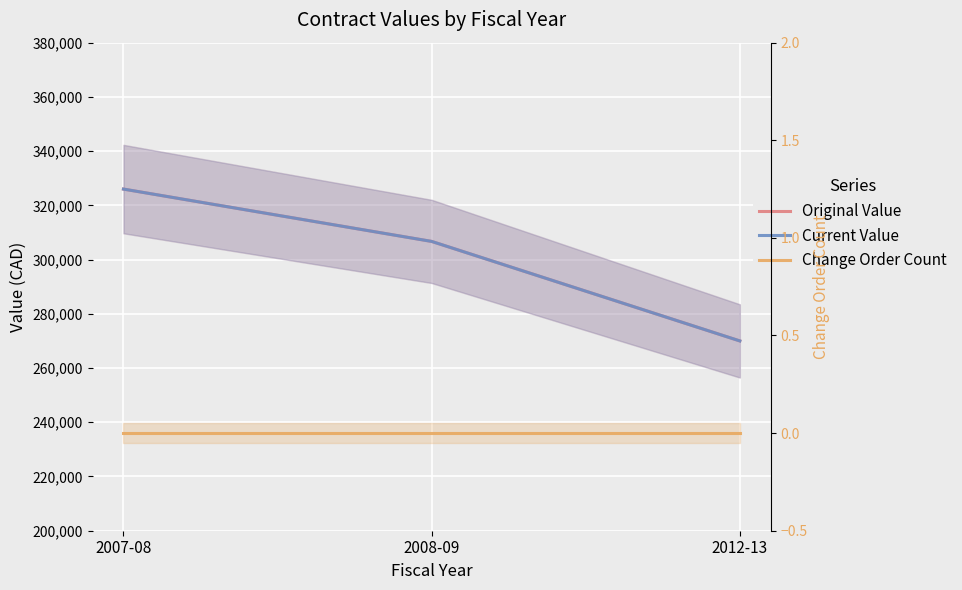

Is it true that Original Value equals 326000 at 2007-08?

True